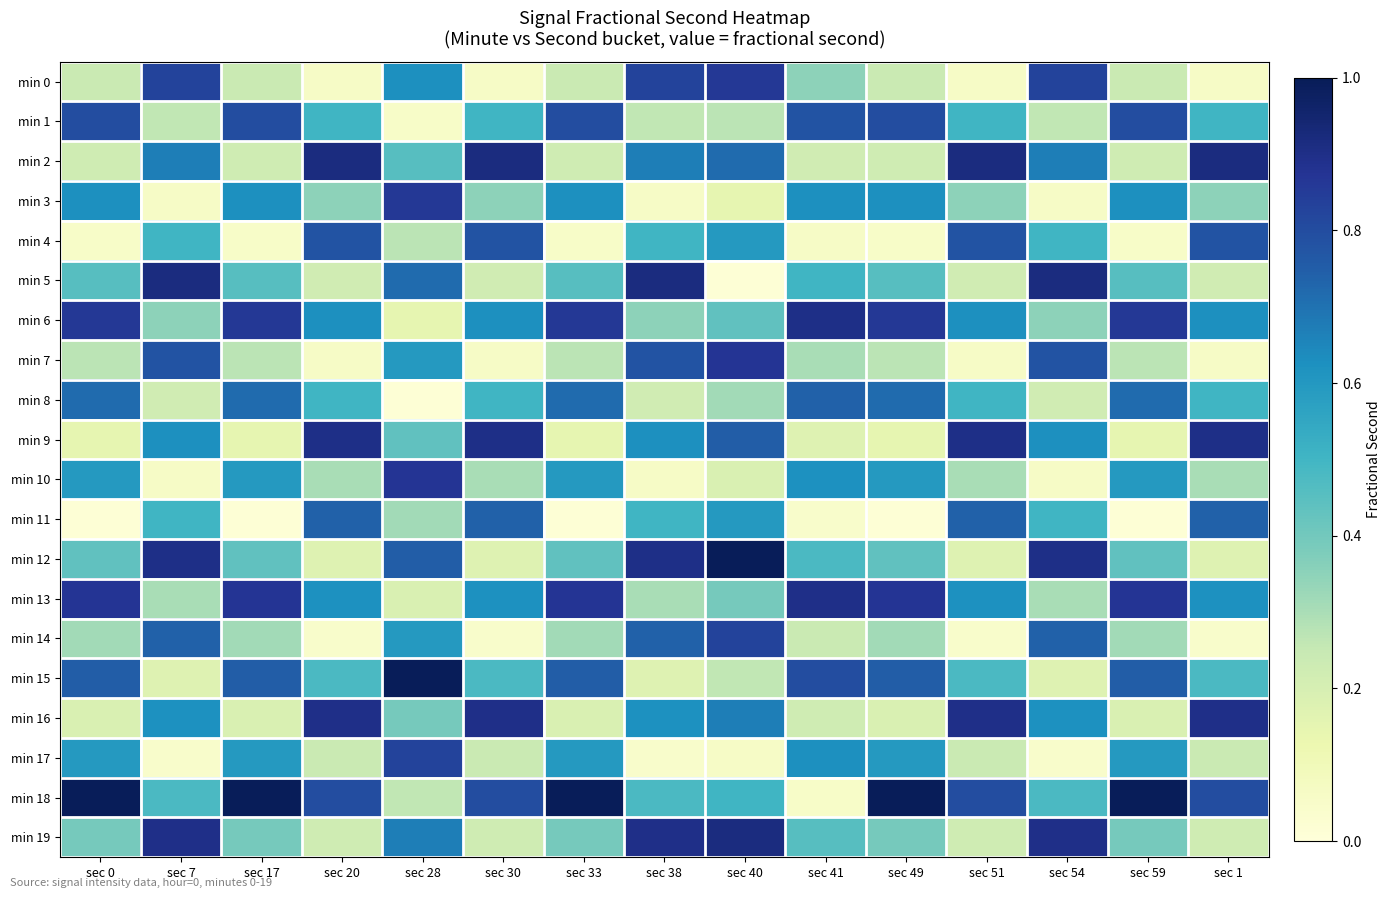

Which series has the widest spread of values?

min 18